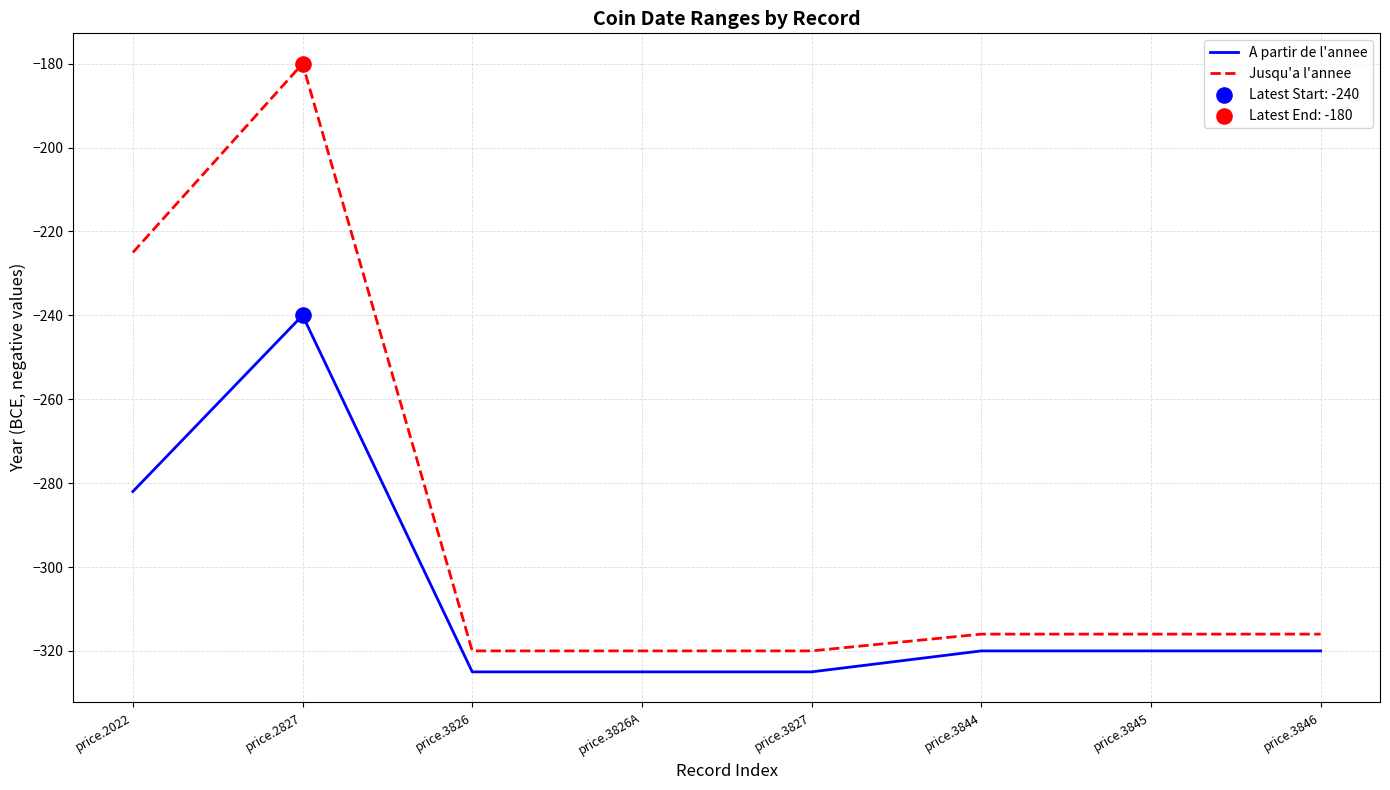

Which series has the widest spread of values?

Jusqu'a l'annee